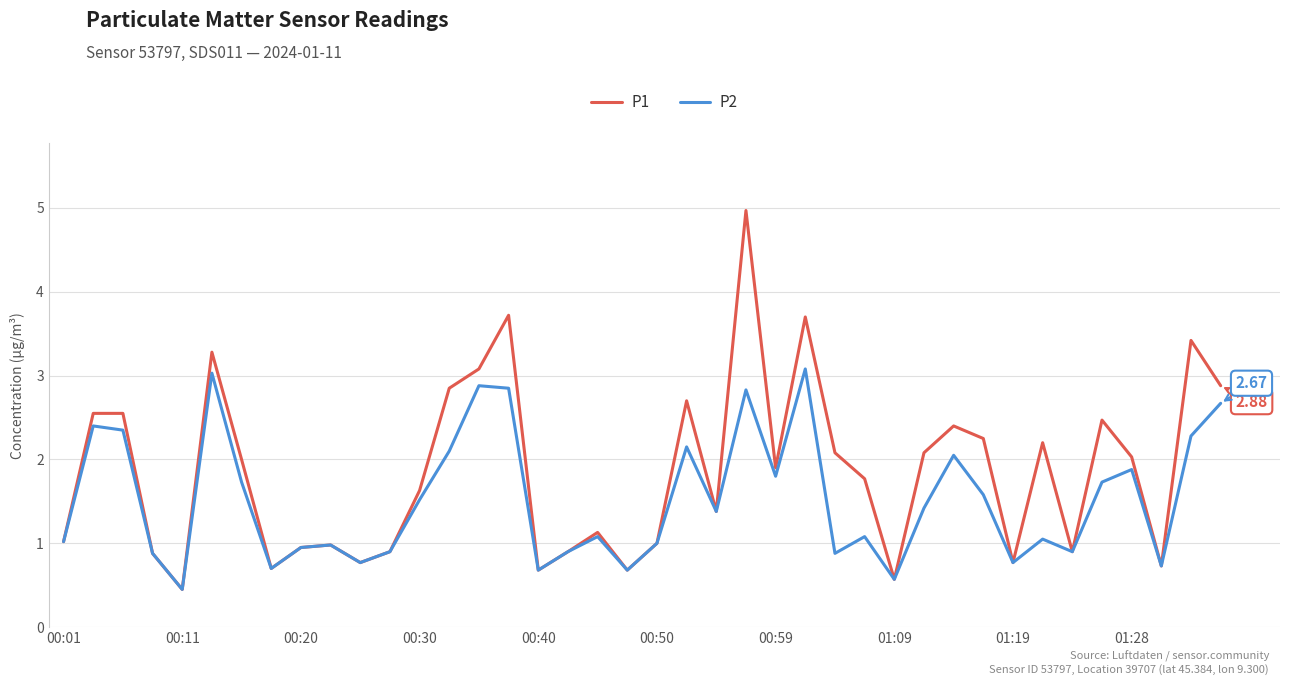

Rank the series by their average value, from highest to lowest.

P1, P2